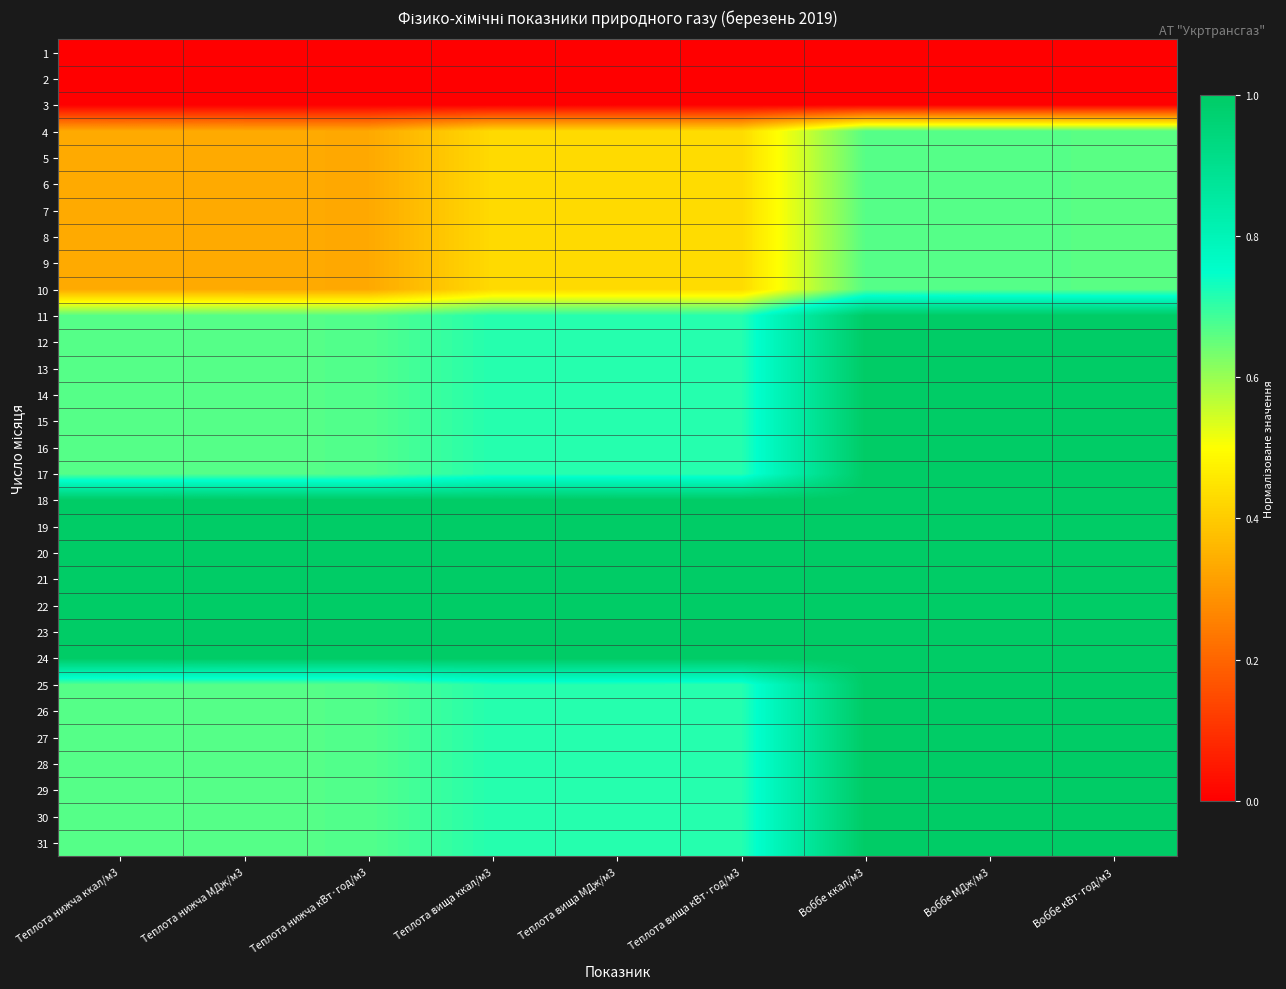

Reading right to left, what are all the values shown in this chart?

1: Воббе кВт·год/м3=0.0	Воббе МДж/м3=0.0	Воббе ккал/м3=0.0	Теплота вища кВт·год/м3=0.0	Теплота вища МДж/м3=0.0	Теплота вища ккал/м3=0.0	Теплота нижча кВт·год/м3=0.0	Теплота нижча МДж/м3=0.0	Теплота нижча ккал/м3=0.0
2: Воббе кВт·год/м3=0.0	Воббе МДж/м3=0.0	Воббе ккал/м3=0.0	Теплота вища кВт·год/м3=0.0	Теплота вища МДж/м3=0.0	Теплота вища ккал/м3=0.0	Теплота нижча кВт·год/м3=0.0	Теплота нижча МДж/м3=0.0	Теплота нижча ккал/м3=0.0
3: Воббе кВт·год/м3=0.0	Воббе МДж/м3=0.0	Воббе ккал/м3=0.0	Теплота вища кВт·год/м3=0.0	Теплота вища МДж/м3=0.0	Теплота вища ккал/м3=0.0	Теплота нижча кВт·год/м3=0.0	Теплота нижча МДж/м3=0.0	Теплота нижча ккал/м3=0.0
4: Воббе кВт·год/м3=0.7	Воббе МДж/м3=0.7	Воббе ккал/м3=0.7	Теплота вища кВт·год/м3=0.4	Теплота вища МДж/м3=0.4	Теплота вища ккал/м3=0.4	Теплота нижча кВт·год/м3=0.3	Теплота нижча МДж/м3=0.3	Теплота нижча ккал/м3=0.3
5: Воббе кВт·год/м3=0.7	Воббе МДж/м3=0.7	Воббе ккал/м3=0.7	Теплота вища кВт·год/м3=0.4	Теплота вища МДж/м3=0.4	Теплота вища ккал/м3=0.4	Теплота нижча кВт·год/м3=0.3	Теплота нижча МДж/м3=0.3	Теплота нижча ккал/м3=0.3
6: Воббе кВт·год/м3=0.7	Воббе МДж/м3=0.7	Воббе ккал/м3=0.7	Теплота вища кВт·год/м3=0.4	Теплота вища МДж/м3=0.4	Теплота вища ккал/м3=0.4	Теплота нижча кВт·год/м3=0.3	Теплота нижча МДж/м3=0.3	Теплота нижча ккал/м3=0.3
7: Воббе кВт·год/м3=0.7	Воббе МДж/м3=0.7	Воббе ккал/м3=0.7	Теплота вища кВт·год/м3=0.4	Теплота вища МДж/м3=0.4	Теплота вища ккал/м3=0.4	Теплота нижча кВт·год/м3=0.3	Теплота нижча МДж/м3=0.3	Теплота нижча ккал/м3=0.3
8: Воббе кВт·год/м3=0.7	Воббе МДж/м3=0.7	Воббе ккал/м3=0.7	Теплота вища кВт·год/м3=0.4	Теплота вища МДж/м3=0.4	Теплота вища ккал/м3=0.4	Теплота нижча кВт·год/м3=0.3	Теплота нижча МДж/м3=0.3	Теплота нижча ккал/м3=0.3
9: Воббе кВт·год/м3=0.7	Воббе МДж/м3=0.7	Воббе ккал/м3=0.7	Теплота вища кВт·год/м3=0.4	Теплота вища МДж/м3=0.4	Теплота вища ккал/м3=0.4	Теплота нижча кВт·год/м3=0.3	Теплота нижча МДж/м3=0.3	Теплота нижча ккал/м3=0.3
10: Воббе кВт·год/м3=0.7	Воббе МДж/м3=0.7	Воббе ккал/м3=0.7	Теплота вища кВт·год/м3=0.4	Теплота вища МДж/м3=0.4	Теплота вища ккал/м3=0.4	Теплота нижча кВт·год/м3=0.3	Теплота нижча МДж/м3=0.3	Теплота нижча ккал/м3=0.3
11: Воббе кВт·год/м3=1.0	Воббе МДж/м3=1.0	Воббе ккал/м3=1.0	Теплота вища кВт·год/м3=0.7	Теплота вища МДж/м3=0.7	Теплота вища ккал/м3=0.7	Теплота нижча кВт·год/м3=0.7	Теплота нижча МДж/м3=0.7	Теплота нижча ккал/м3=0.7
12: Воббе кВт·год/м3=1.0	Воббе МДж/м3=1.0	Воббе ккал/м3=1.0	Теплота вища кВт·год/м3=0.7	Теплота вища МДж/м3=0.7	Теплота вища ккал/м3=0.7	Теплота нижча кВт·год/м3=0.7	Теплота нижча МДж/м3=0.7	Теплота нижча ккал/м3=0.7
13: Воббе кВт·год/м3=1.0	Воббе МДж/м3=1.0	Воббе ккал/м3=1.0	Теплота вища кВт·год/м3=0.7	Теплота вища МДж/м3=0.7	Теплота вища ккал/м3=0.7	Теплота нижча кВт·год/м3=0.7	Теплота нижча МДж/м3=0.7	Теплота нижча ккал/м3=0.7
14: Воббе кВт·год/м3=1.0	Воббе МДж/м3=1.0	Воббе ккал/м3=1.0	Теплота вища кВт·год/м3=0.7	Теплота вища МДж/м3=0.7	Теплота вища ккал/м3=0.7	Теплота нижча кВт·год/м3=0.7	Теплота нижча МДж/м3=0.7	Теплота нижча ккал/м3=0.7
15: Воббе кВт·год/м3=1.0	Воббе МДж/м3=1.0	Воббе ккал/м3=1.0	Теплота вища кВт·год/м3=0.7	Теплота вища МДж/м3=0.7	Теплота вища ккал/м3=0.7	Теплота нижча кВт·год/м3=0.7	Теплота нижча МДж/м3=0.7	Теплота нижча ккал/м3=0.7
16: Воббе кВт·год/м3=1.0	Воббе МДж/м3=1.0	Воббе ккал/м3=1.0	Теплота вища кВт·год/м3=0.7	Теплота вища МДж/м3=0.7	Теплота вища ккал/м3=0.7	Теплота нижча кВт·год/м3=0.7	Теплота нижча МДж/м3=0.7	Теплота нижча ккал/м3=0.7
17: Воббе кВт·год/м3=1.0	Воббе МДж/м3=1.0	Воббе ккал/м3=1.0	Теплота вища кВт·год/м3=0.7	Теплота вища МДж/м3=0.7	Теплота вища ккал/м3=0.7	Теплота нижча кВт·год/м3=0.7	Теплота нижча МДж/м3=0.7	Теплота нижча ккал/м3=0.7
18: Воббе кВт·год/м3=1.0	Воббе МДж/м3=1.0	Воббе ккал/м3=1.0	Теплота вища кВт·год/м3=1.0	Теплота вища МДж/м3=1.0	Теплота вища ккал/м3=1.0	Теплота нижча кВт·год/м3=1.0	Теплота нижча МДж/м3=1.0	Теплота нижча ккал/м3=1.0
19: Воббе кВт·год/м3=1.0	Воббе МДж/м3=1.0	Воббе ккал/м3=1.0	Теплота вища кВт·год/м3=1.0	Теплота вища МДж/м3=1.0	Теплота вища ккал/м3=1.0	Теплота нижча кВт·год/м3=1.0	Теплота нижча МДж/м3=1.0	Теплота нижча ккал/м3=1.0
20: Воббе кВт·год/м3=1.0	Воббе МДж/м3=1.0	Воббе ккал/м3=1.0	Теплота вища кВт·год/м3=1.0	Теплота вища МДж/м3=1.0	Теплота вища ккал/м3=1.0	Теплота нижча кВт·год/м3=1.0	Теплота нижча МДж/м3=1.0	Теплота нижча ккал/м3=1.0
21: Воббе кВт·год/м3=1.0	Воббе МДж/м3=1.0	Воббе ккал/м3=1.0	Теплота вища кВт·год/м3=1.0	Теплота вища МДж/м3=1.0	Теплота вища ккал/м3=1.0	Теплота нижча кВт·год/м3=1.0	Теплота нижча МДж/м3=1.0	Теплота нижча ккал/м3=1.0
22: Воббе кВт·год/м3=1.0	Воббе МДж/м3=1.0	Воббе ккал/м3=1.0	Теплота вища кВт·год/м3=1.0	Теплота вища МДж/м3=1.0	Теплота вища ккал/м3=1.0	Теплота нижча кВт·год/м3=1.0	Теплота нижча МДж/м3=1.0	Теплота нижча ккал/м3=1.0
23: Воббе кВт·год/м3=1.0	Воббе МДж/м3=1.0	Воббе ккал/м3=1.0	Теплота вища кВт·год/м3=1.0	Теплота вища МДж/м3=1.0	Теплота вища ккал/м3=1.0	Теплота нижча кВт·год/м3=1.0	Теплота нижча МДж/м3=1.0	Теплота нижча ккал/м3=1.0
24: Воббе кВт·год/м3=1.0	Воббе МДж/м3=1.0	Воббе ккал/м3=1.0	Теплота вища кВт·год/м3=1.0	Теплота вища МДж/м3=1.0	Теплота вища ккал/м3=1.0	Теплота нижча кВт·год/м3=1.0	Теплота нижча МДж/м3=1.0	Теплота нижча ккал/м3=1.0
25: Воббе кВт·год/м3=1.0	Воббе МДж/м3=1.0	Воббе ккал/м3=1.0	Теплота вища кВт·год/м3=0.7	Теплота вища МДж/м3=0.7	Теплота вища ккал/м3=0.7	Теплота нижча кВт·год/м3=0.7	Теплота нижча МДж/м3=0.7	Теплота нижча ккал/м3=0.7
26: Воббе кВт·год/м3=1.0	Воббе МДж/м3=1.0	Воббе ккал/м3=1.0	Теплота вища кВт·год/м3=0.7	Теплота вища МДж/м3=0.7	Теплота вища ккал/м3=0.7	Теплота нижча кВт·год/м3=0.7	Теплота нижча МДж/м3=0.7	Теплота нижча ккал/м3=0.7
27: Воббе кВт·год/м3=1.0	Воббе МДж/м3=1.0	Воббе ккал/м3=1.0	Теплота вища кВт·год/м3=0.7	Теплота вища МДж/м3=0.7	Теплота вища ккал/м3=0.7	Теплота нижча кВт·год/м3=0.7	Теплота нижча МДж/м3=0.7	Теплота нижча ккал/м3=0.7
28: Воббе кВт·год/м3=1.0	Воббе МДж/м3=1.0	Воббе ккал/м3=1.0	Теплота вища кВт·год/м3=0.7	Теплота вища МДж/м3=0.7	Теплота вища ккал/м3=0.7	Теплота нижча кВт·год/м3=0.7	Теплота нижча МДж/м3=0.7	Теплота нижча ккал/м3=0.7
29: Воббе кВт·год/м3=1.0	Воббе МДж/м3=1.0	Воббе ккал/м3=1.0	Теплота вища кВт·год/м3=0.7	Теплота вища МДж/м3=0.7	Теплота вища ккал/м3=0.7	Теплота нижча кВт·год/м3=0.7	Теплота нижча МДж/м3=0.7	Теплота нижча ккал/м3=0.7
30: Воббе кВт·год/м3=1.0	Воббе МДж/м3=1.0	Воббе ккал/м3=1.0	Теплота вища кВт·год/м3=0.7	Теплота вища МДж/м3=0.7	Теплота вища ккал/м3=0.7	Теплота нижча кВт·год/м3=0.7	Теплота нижча МДж/м3=0.7	Теплота нижча ккал/м3=0.7
31: Воббе кВт·год/м3=1.0	Воббе МДж/м3=1.0	Воббе ккал/м3=1.0	Теплота вища кВт·год/м3=0.7	Теплота вища МДж/м3=0.7	Теплота вища ккал/м3=0.7	Теплота нижча кВт·год/м3=0.7	Теплота нижча МДж/м3=0.7	Теплота нижча ккал/м3=0.7